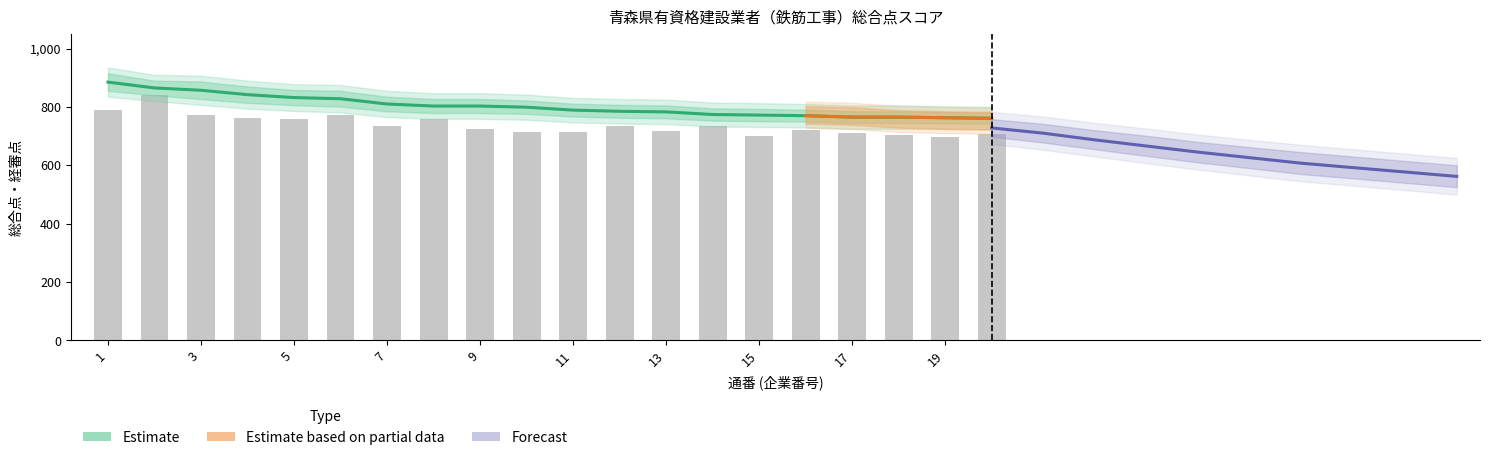

Read the 経審点 value at 4.

762